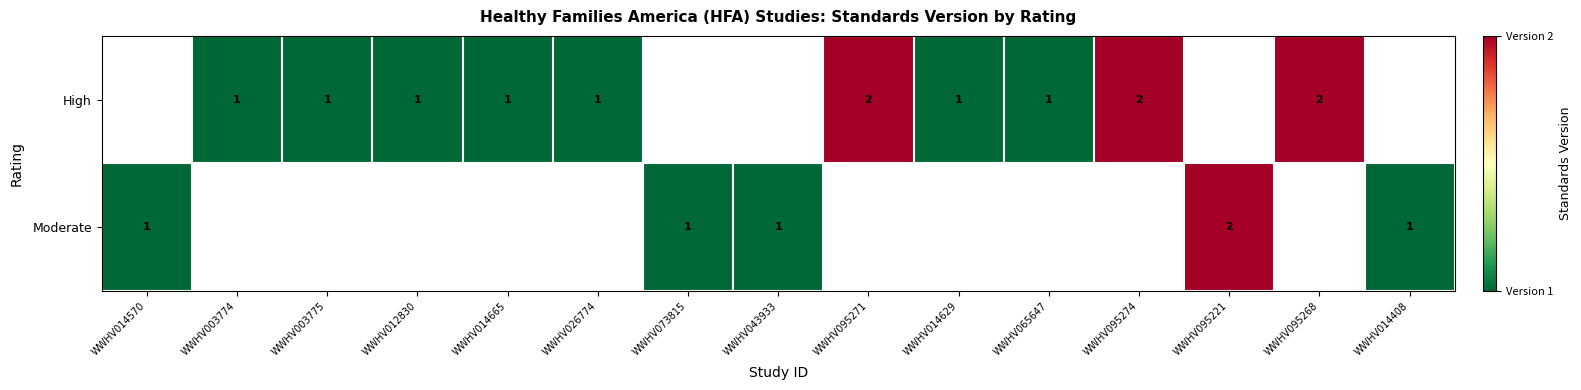

What is the minimum value shown in the chart?

1.0